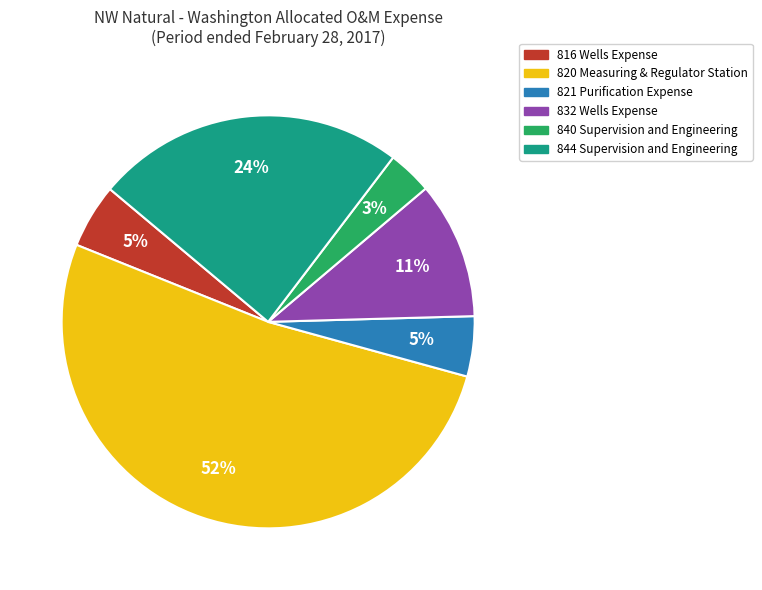

Does any single category account for the majority?

Yes